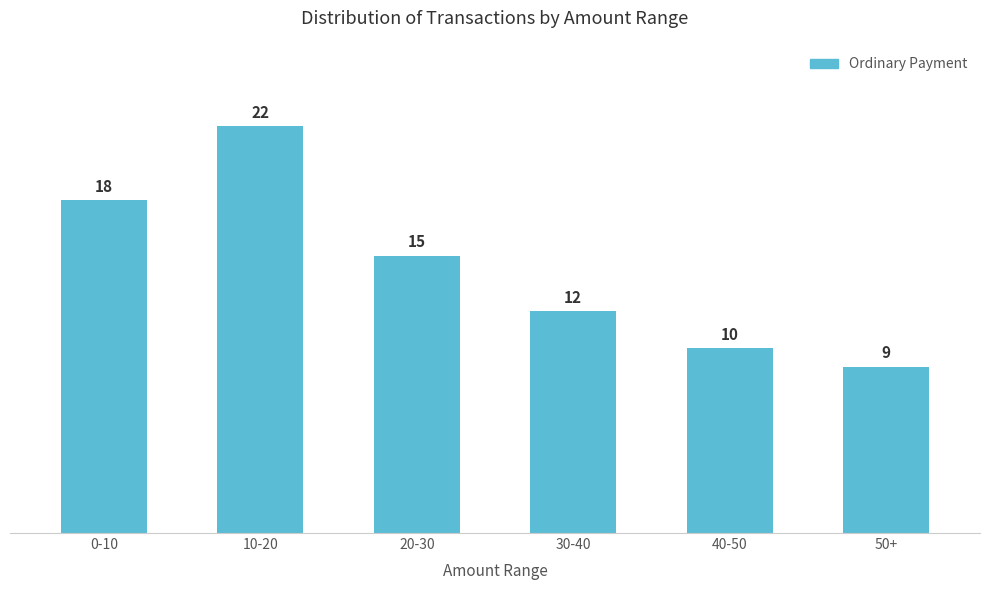

What is the greatest value displayed?

22